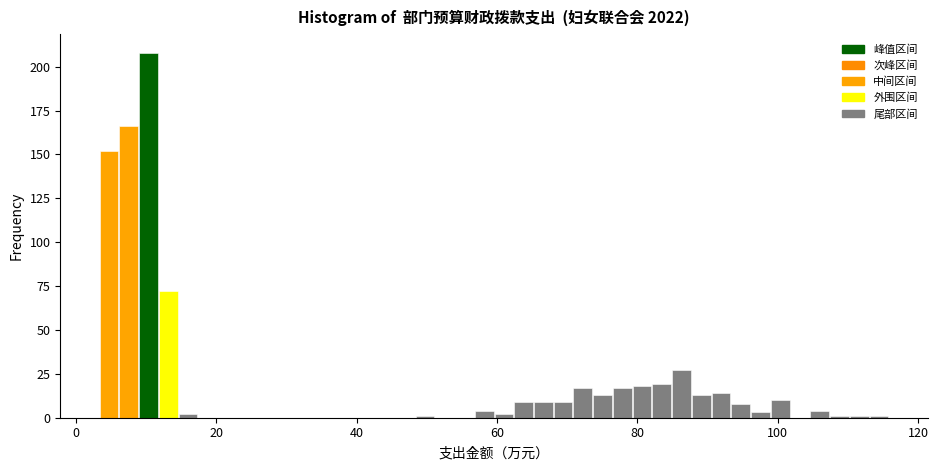

Around what value on the x-axis is the tallest bar? Give the approximate position of its centre, as read against the axis.

10